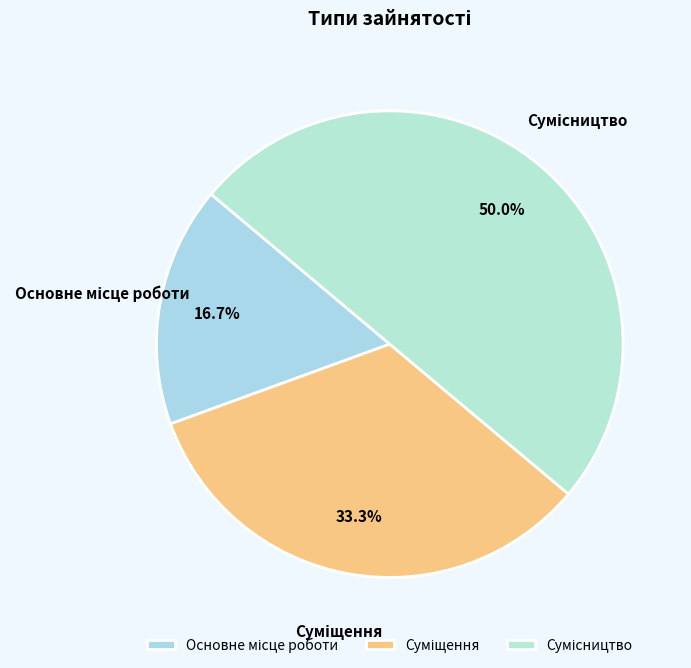

How many segments does this pie chart have?

3